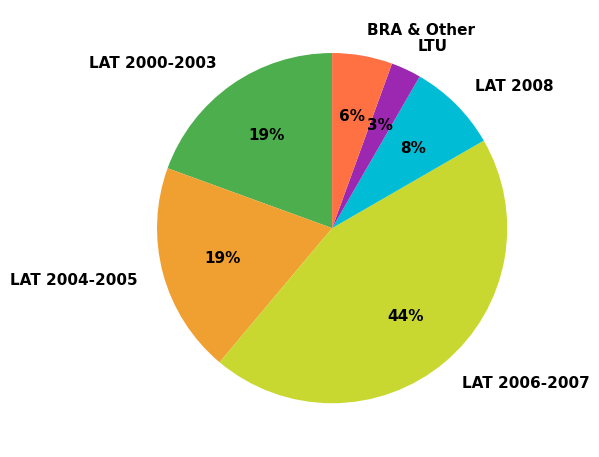

Does BRA & Other represent more than half of the total?

No